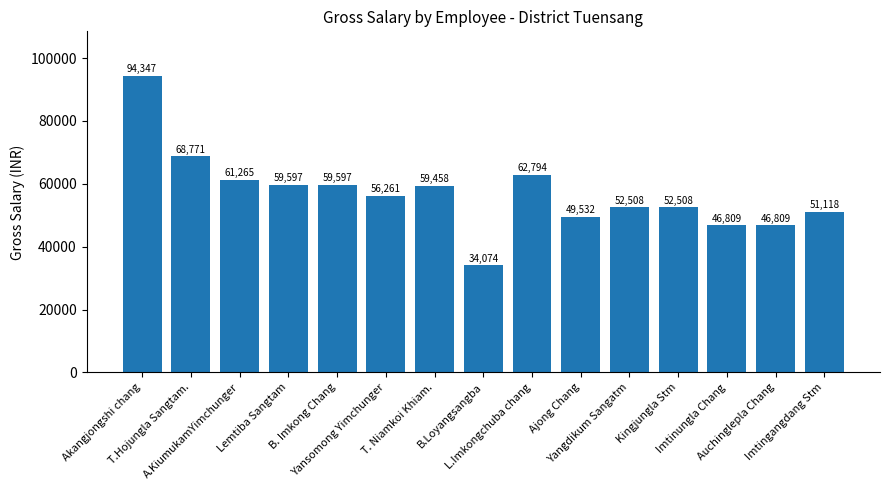

What position from the right is Yansomong Yimchunger?

10